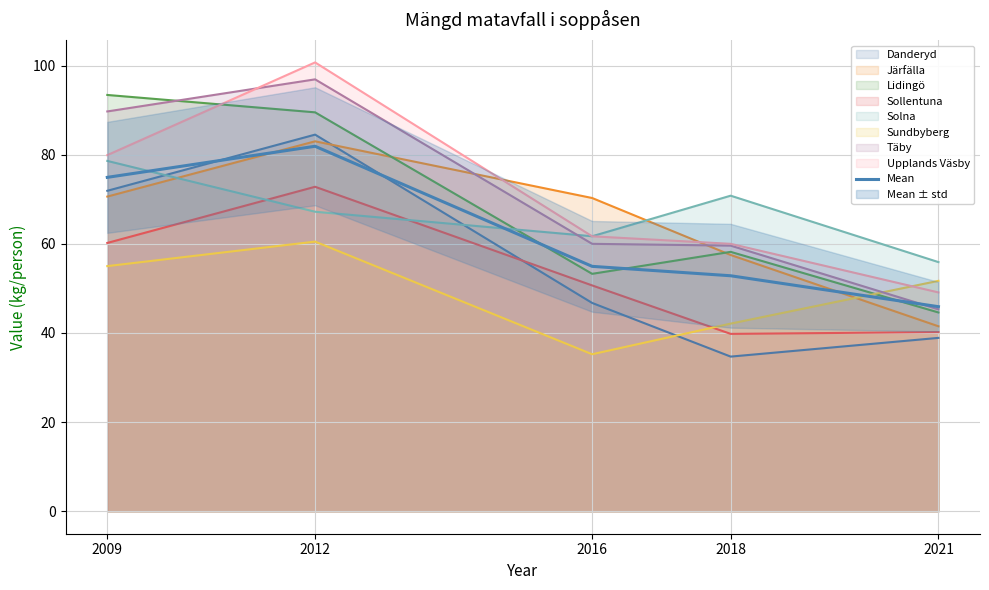

What is the value of the 1st point from the left?

74.9